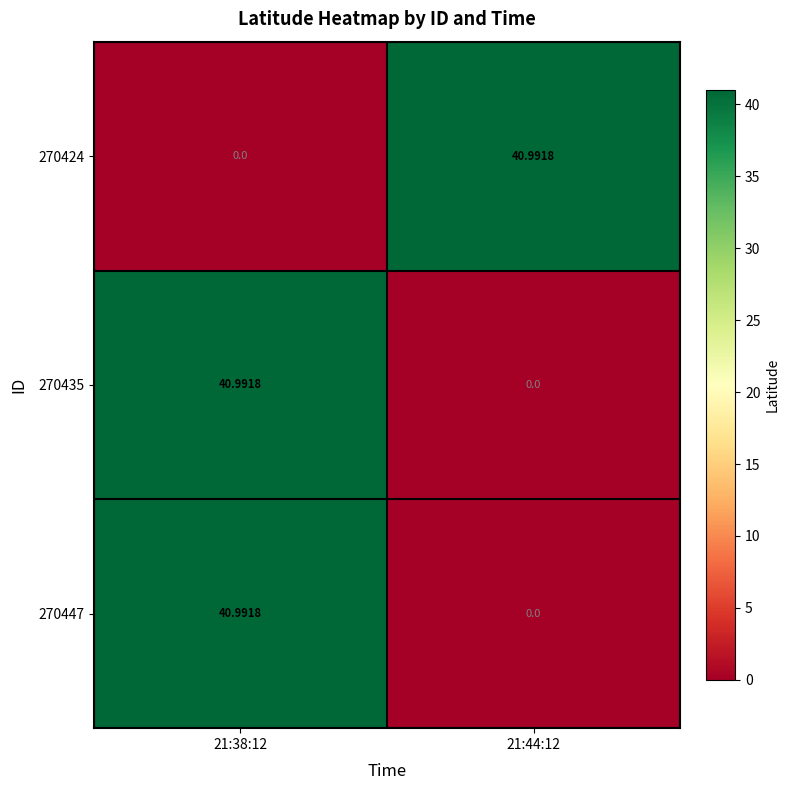

Is the value of 270435 at 21:38:12 greater than the value of 270424 at 21:38:12?

Yes